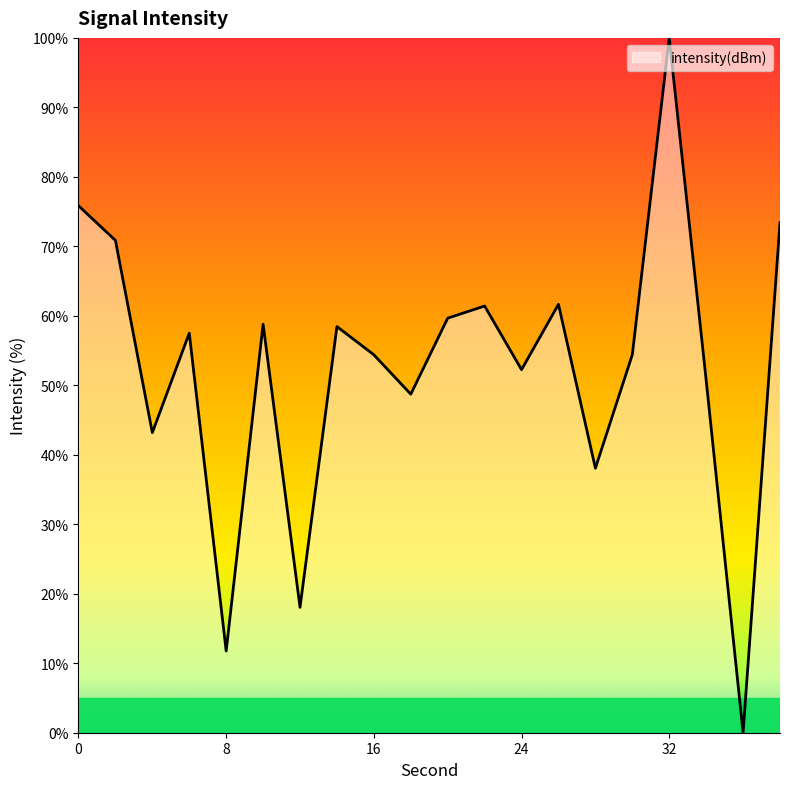

What is the difference between the maximum and minimum values?

100.0